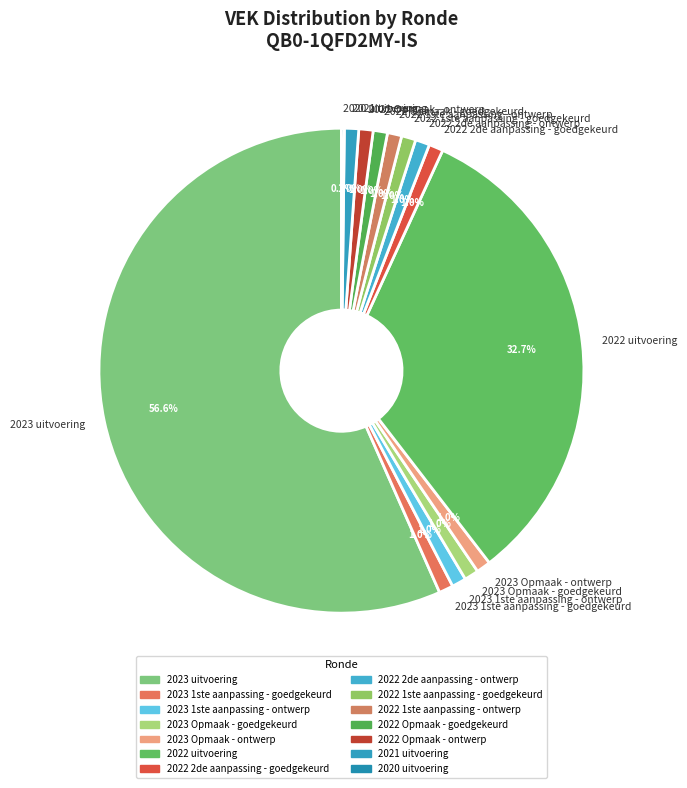

Is the sum of 2022 2de aanpassing - goedgekeurd and 2022 1ste aanpassing - goedgekeurd greater than half?

No